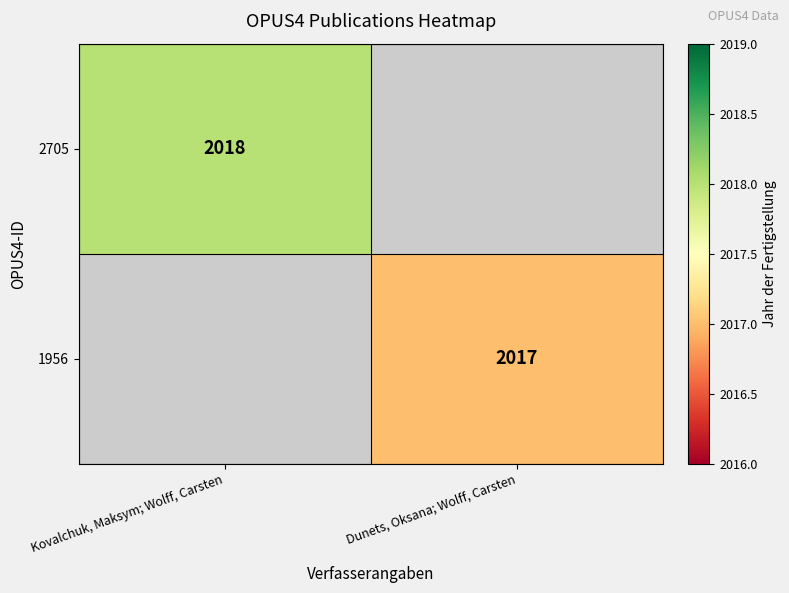

True or false: 1956 has a value of 2880 at Dunets, Oksana; Wolff, Carsten.

False